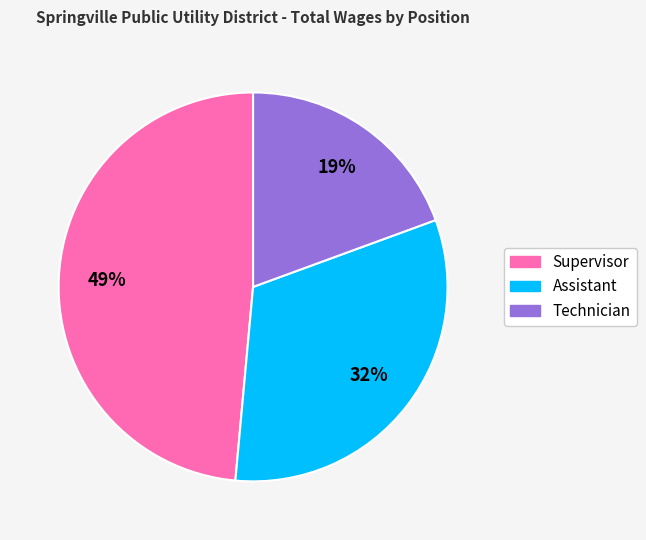

Which slice is the largest?

Supervisor